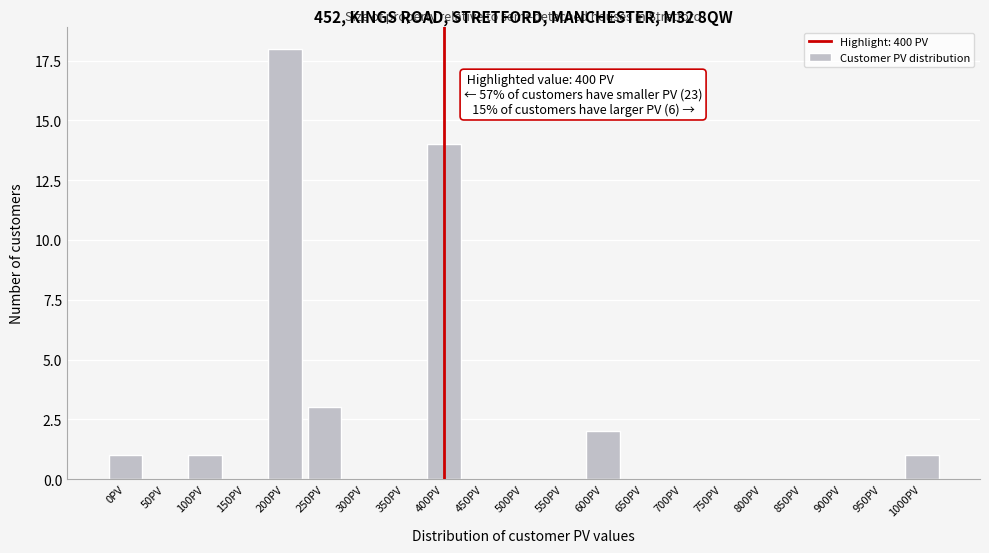

Reading right to left, extract all data points from this chart.

1000PV=1	950PV=0	900PV=0	850PV=0	800PV=0	750PV=0	700PV=0	650PV=0	600PV=2	550PV=0	500PV=0	450PV=0	400PV=14	350PV=0	300PV=0	250PV=3	200PV=18	150PV=0	100PV=1	50PV=0	0PV=1